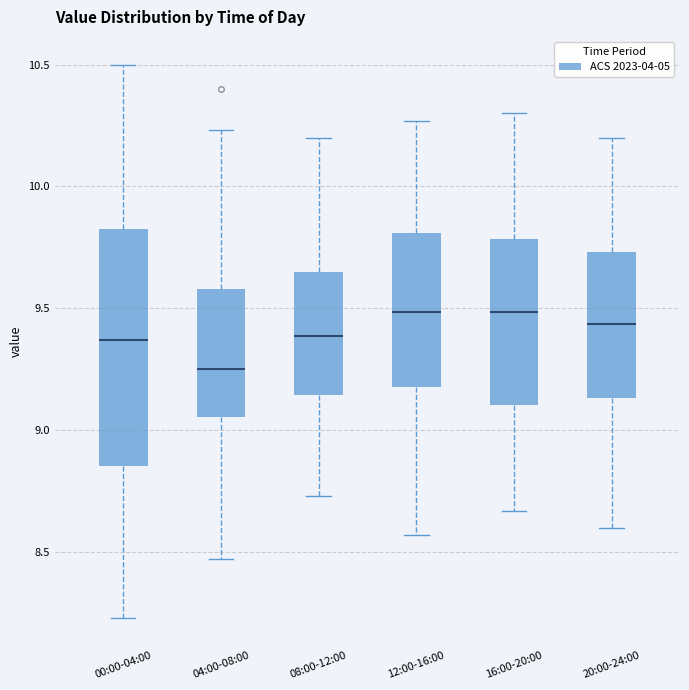

Reading left to right, read every box against the y-axis: the position of its median line, the range the box covers, and the ends of its whiskers. The values are not printed on the chart, so give them approximately, as read against the axis.

00:00-04:00: median 9.35, box 8.85 to 9.85, whiskers 8.25 to 10.50
04:00-08:00: median 9.25, box 9.05 to 9.60, whiskers 8.45 to 10.25
08:00-12:00: median 9.40, box 9.15 to 9.65, whiskers 8.75 to 10.20
12:00-16:00: median 9.50, box 9.20 to 9.80, whiskers 8.55 to 10.25
16:00-20:00: median 9.50, box 9.10 to 9.80, whiskers 8.65 to 10.30
20:00-24:00: median 9.45, box 9.15 to 9.75, whiskers 8.60 to 10.20